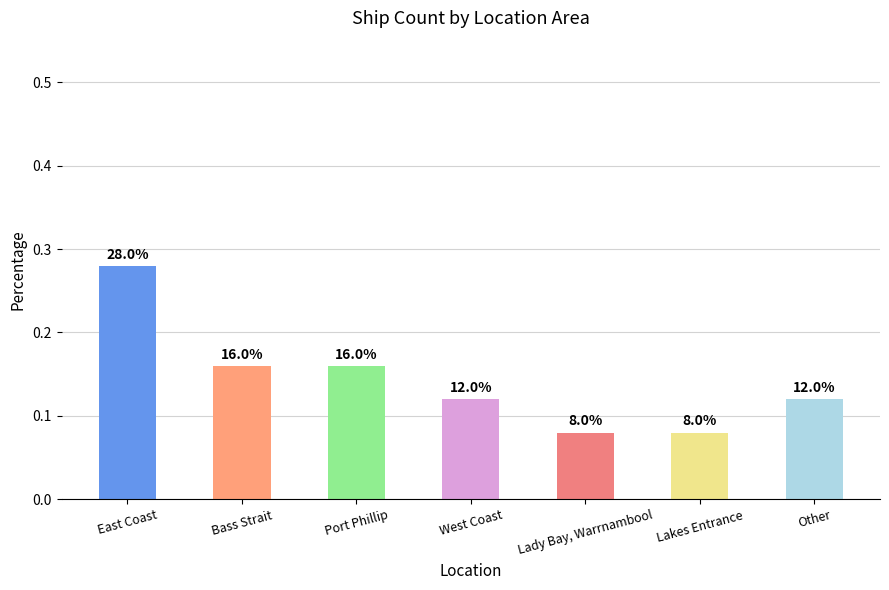

Reading left to right, extract all data points from this chart.

East Coast=0.3	Bass Strait=0.2	Port Phillip=0.2	West Coast=0.1	Lady Bay, Warrnambool=0.1	Lakes Entrance=0.1	Other=0.1